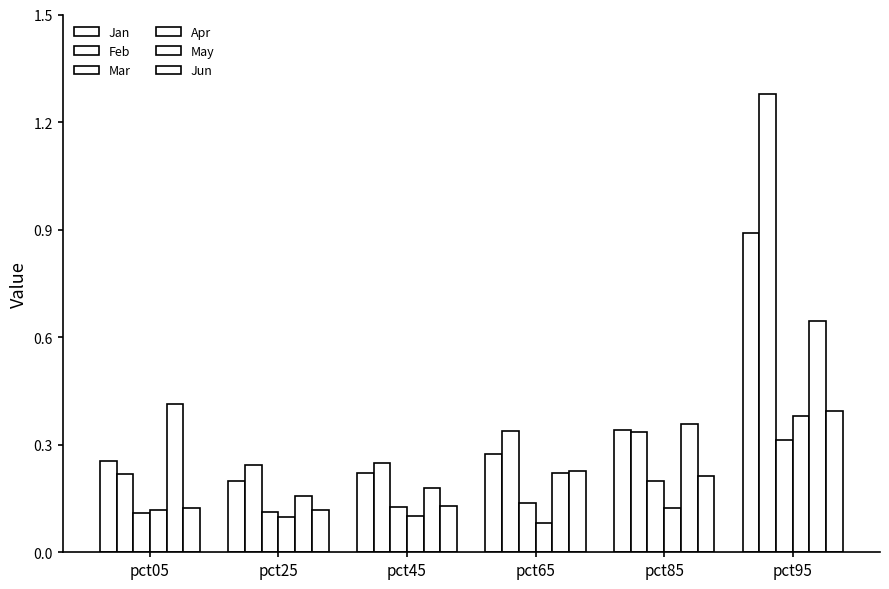

How many bars are there in total?

36